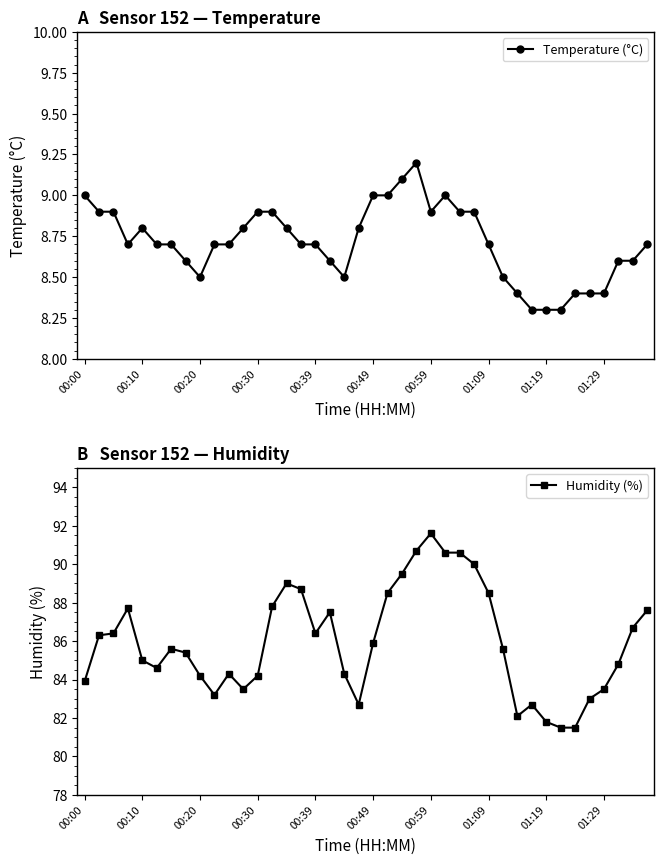

What position from the left is 26?

27